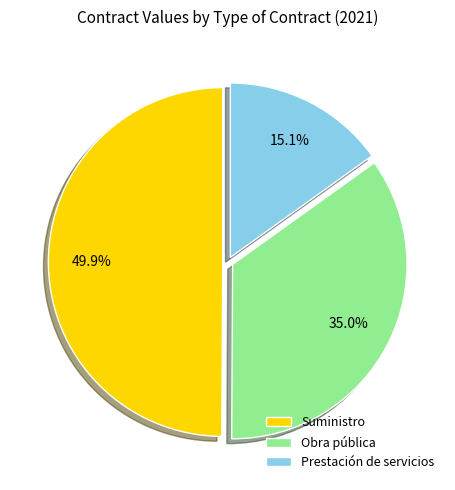

Rank the categories by value from highest to lowest.

Suministro, Obra pública, Prestación de servicios